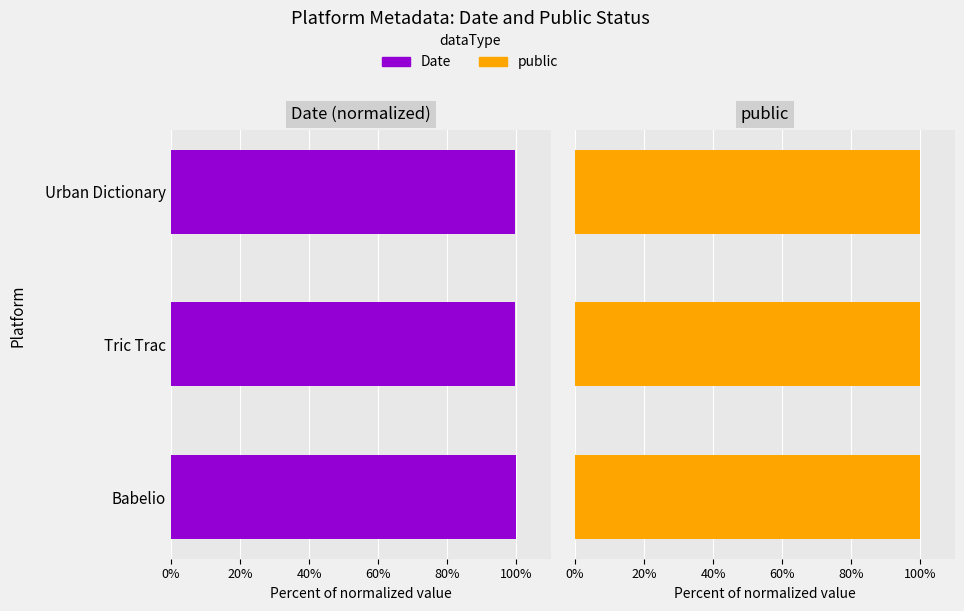

What are all the series names shown in the legend?

Date, public